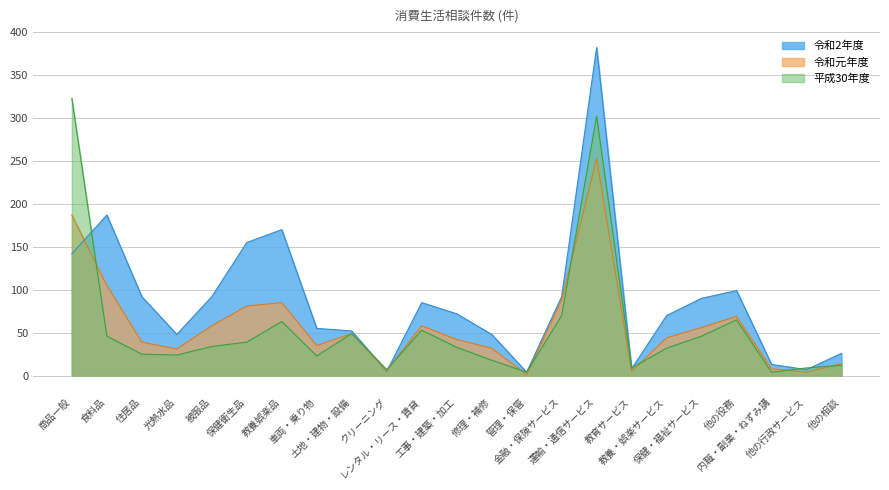

How many categories are shown in the chart?

23